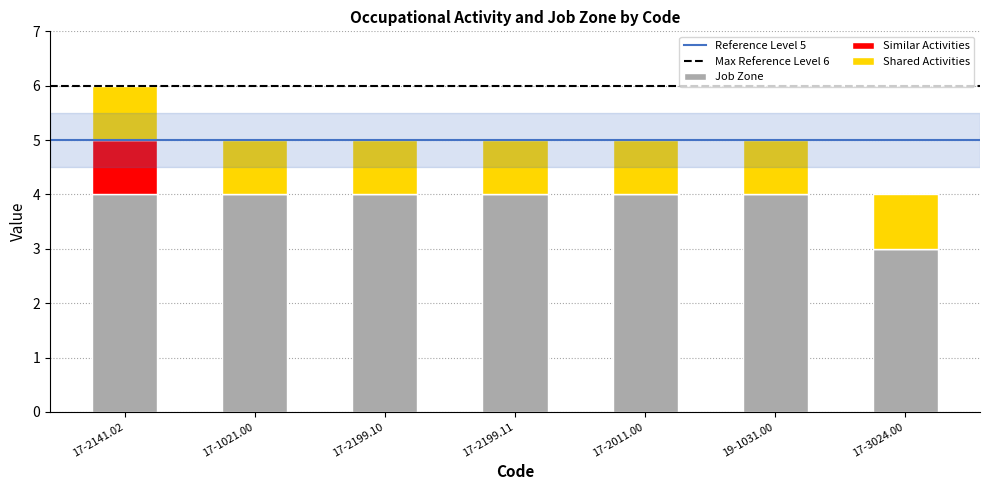

Count the number of data series in this chart.

3